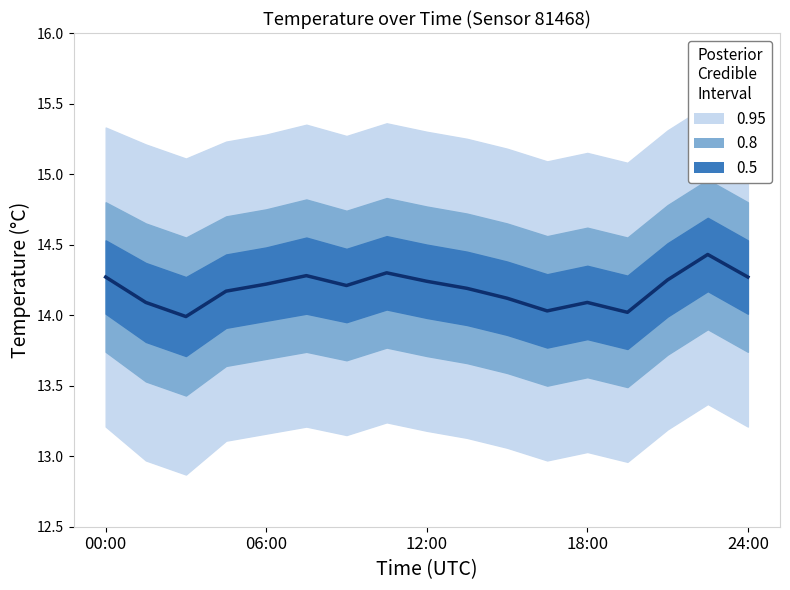

How many interior local valleys (lower than both neighbors) does the data have?

4